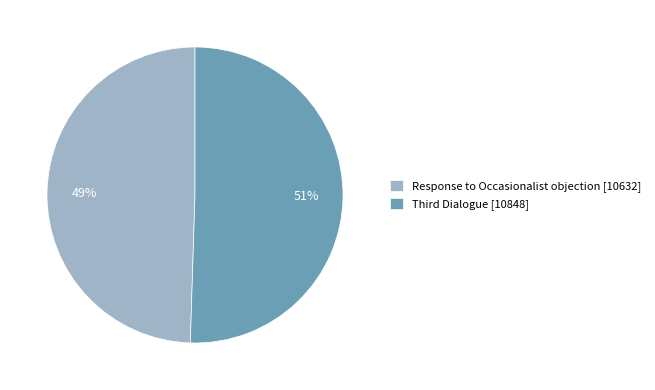

What is the largest slice in the pie chart?

Third Dialogue